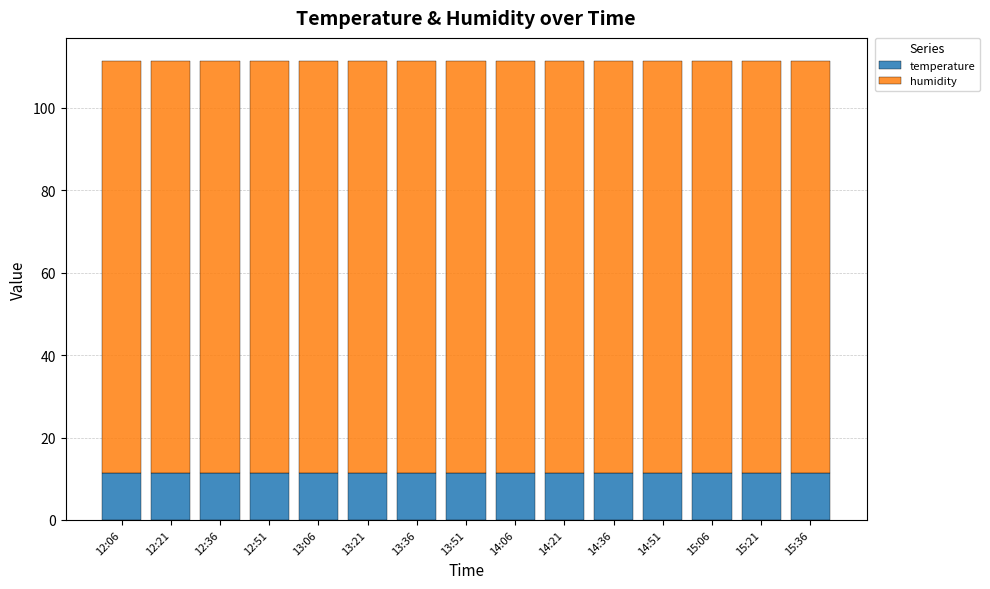

True or false: temperature has a value of 11.5 at 13:21.

True